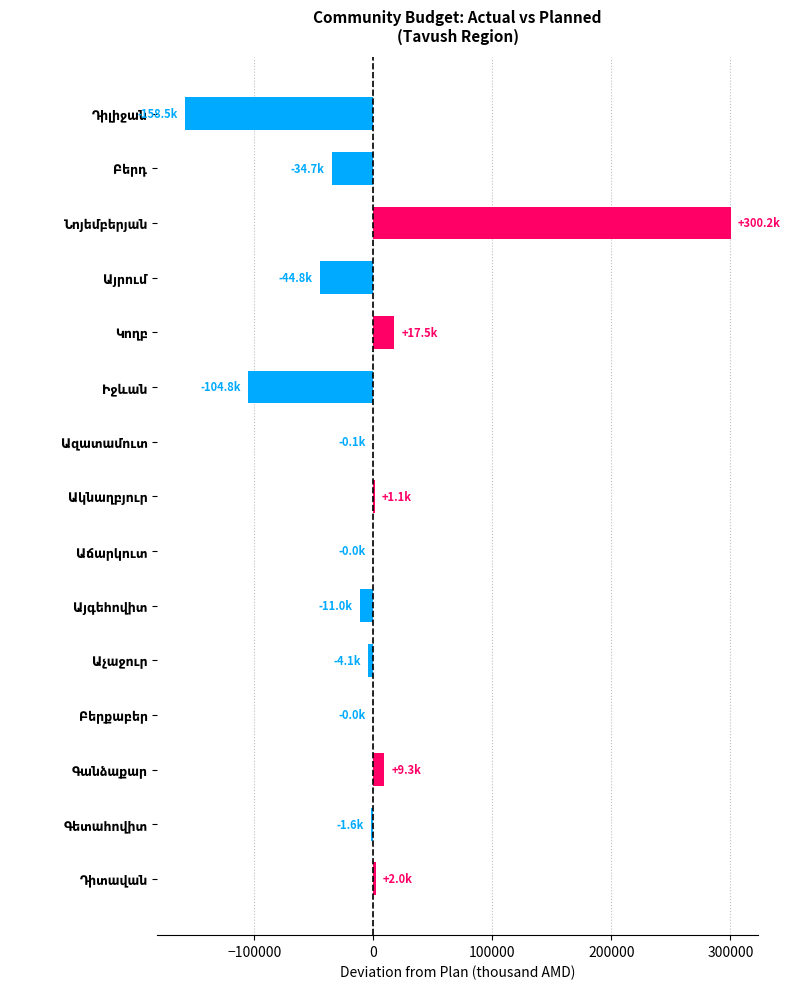

How many values exceed -111?

7